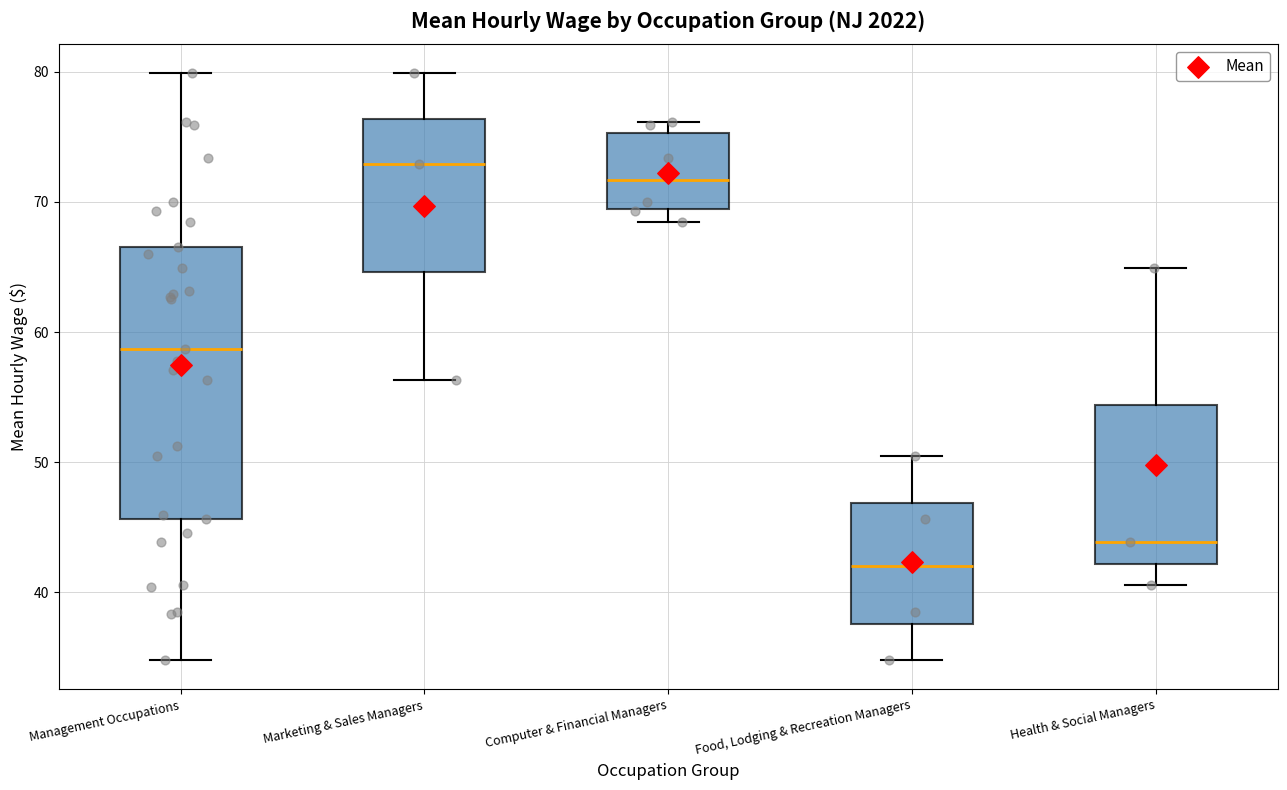

Which box is the tallest, from its lower edge to its upper edge?

Management Occupations